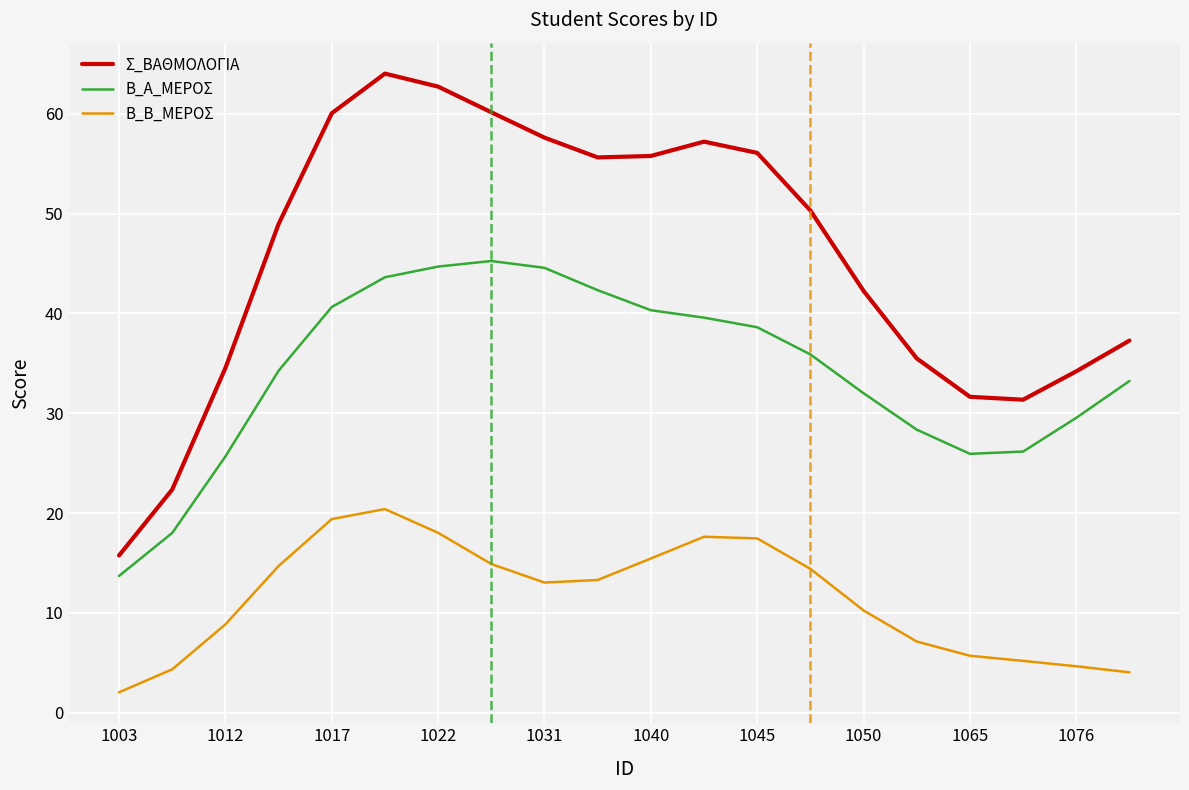

Which series has the largest range (max minus min)?

Σ_ΒΑΘΜΟΛΟΓΙΑ